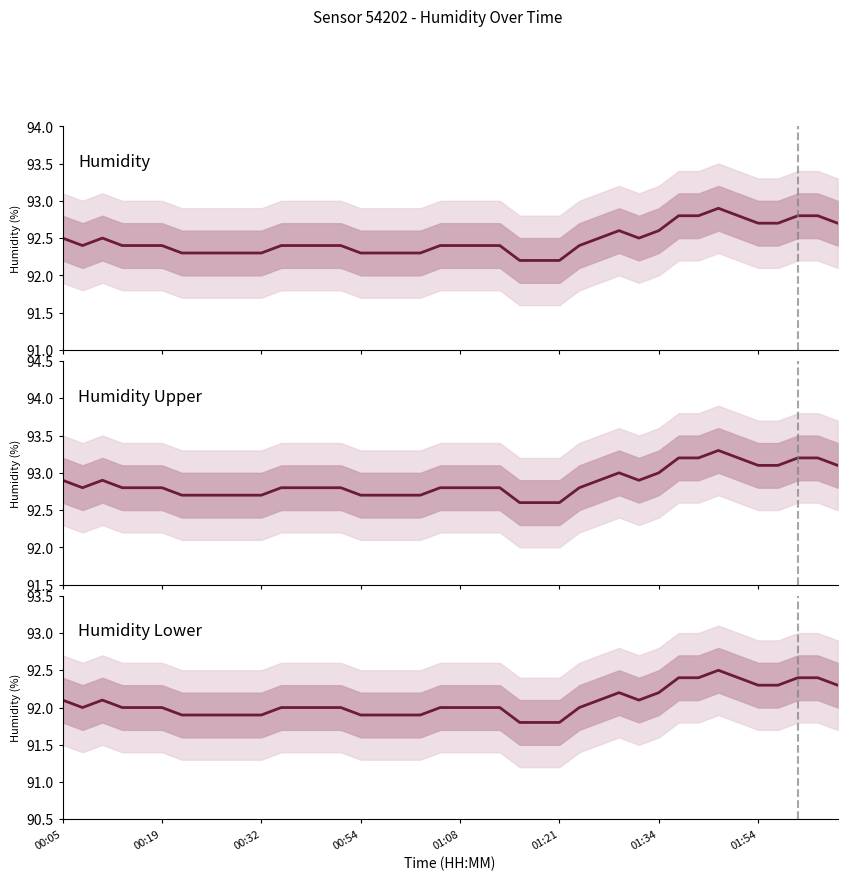

Reading left to right, what are all the values shown in this chart?

Humidity: 92.5	92.4	92.5	92.4	92.4	92.4	92.3	92.3	92.3	92.3	92.3	92.4	92.4	92.4	92.4	92.3	92.3	92.3	92.3	92.4	92.4	92.4	92.4	92.2	92.2	92.2	92.4	92.5	92.6	92.5	92.6	92.8	92.8	92.9	92.8	92.7	92.7	92.8	92.8	92.7
Humidity Upper: 92.9	92.8	92.9	92.8	92.8	92.8	92.7	92.7	92.7	92.7	92.7	92.8	92.8	92.8	92.8	92.7	92.7	92.7	92.7	92.8	92.8	92.8	92.8	92.6	92.6	92.6	92.8	92.9	93.0	92.9	93.0	93.2	93.2	93.3	93.2	93.1	93.1	93.2	93.2	93.1
Humidity Lower: 92.1	92.0	92.1	92.0	92.0	92.0	91.9	91.9	91.9	91.9	91.9	92.0	92.0	92.0	92.0	91.9	91.9	91.9	91.9	92.0	92.0	92.0	92.0	91.8	91.8	91.8	92.0	92.1	92.2	92.1	92.2	92.4	92.4	92.5	92.4	92.3	92.3	92.4	92.4	92.3